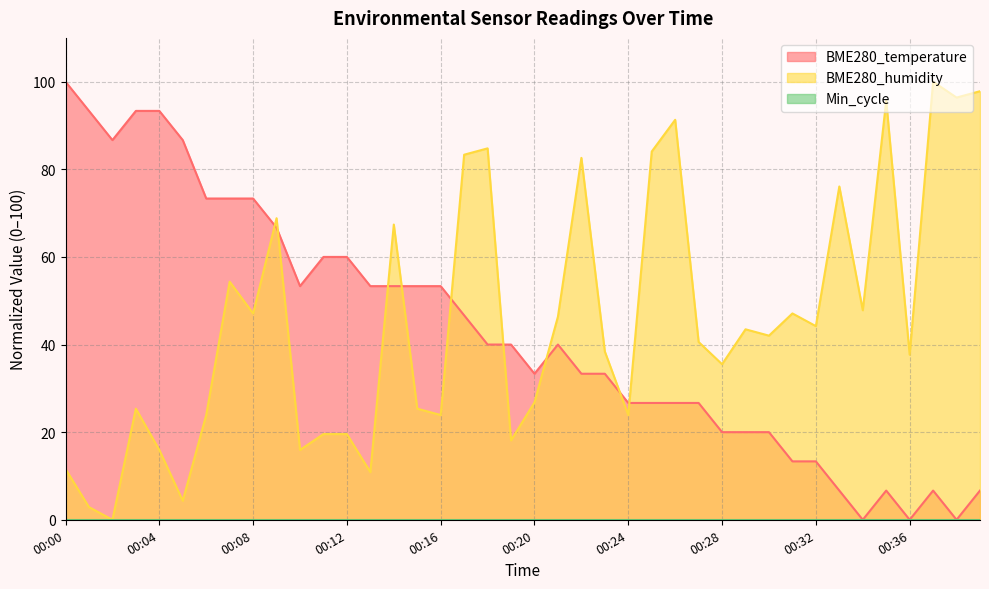

What is the sum of all BME280_temperature values?

1713.3